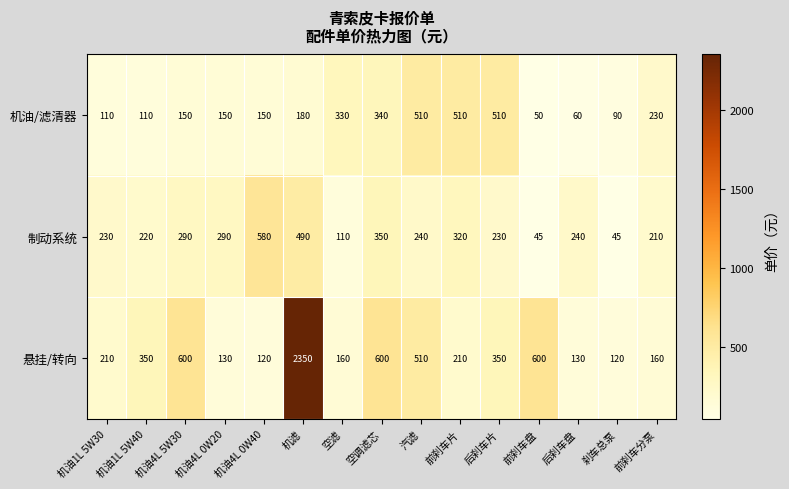

Rank the series at 后刹车片 from highest to lowest value.

机油/滤清器, 悬挂/转向, 制动系统